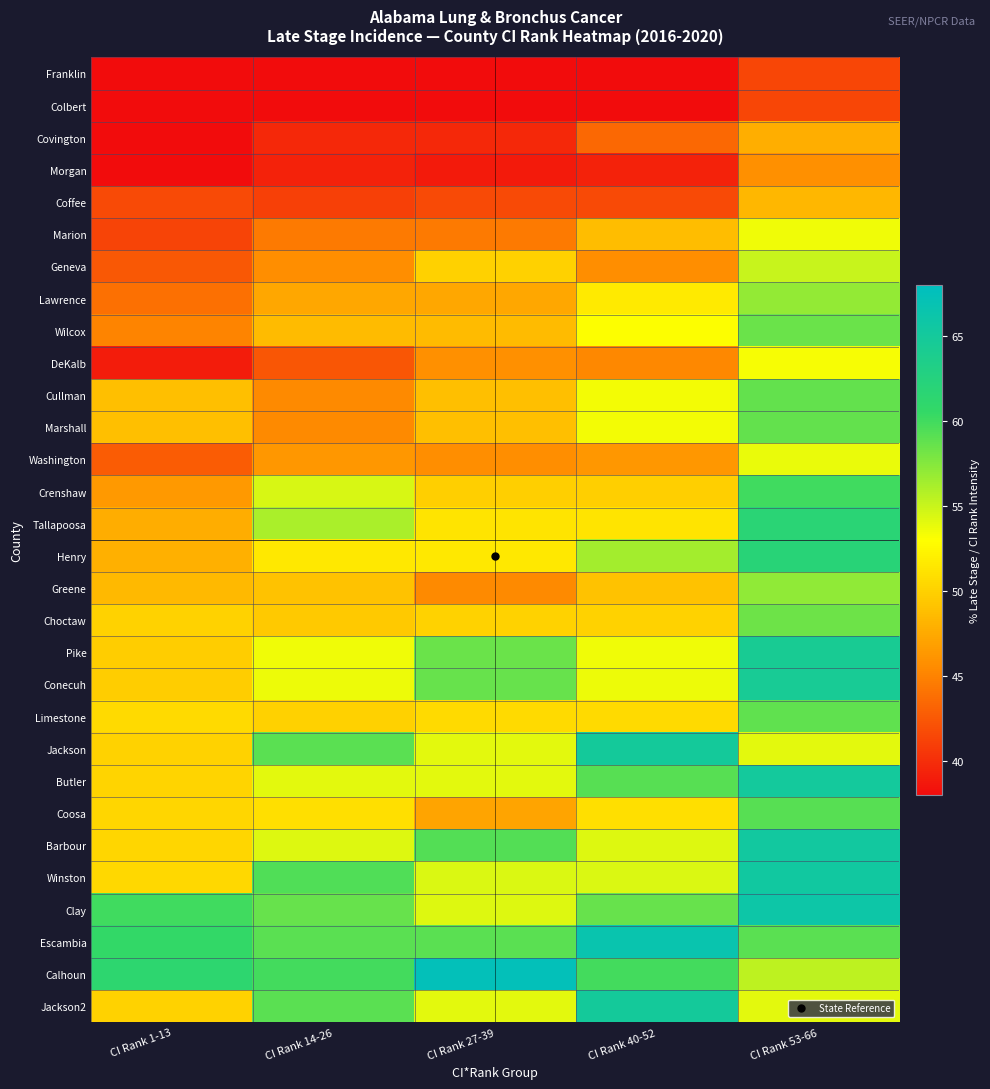

What is the greatest value displayed?

67.4